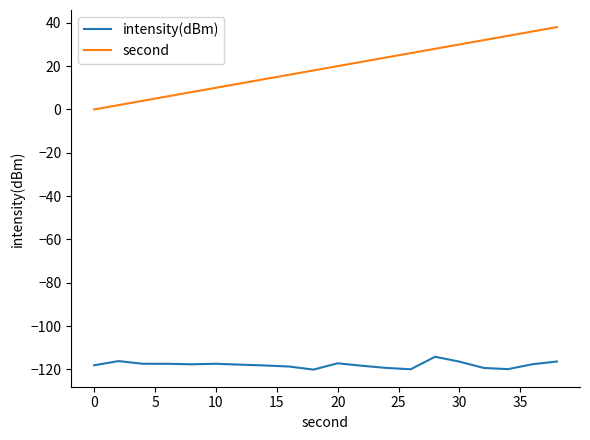

Which series has the largest range (max minus min)?

second